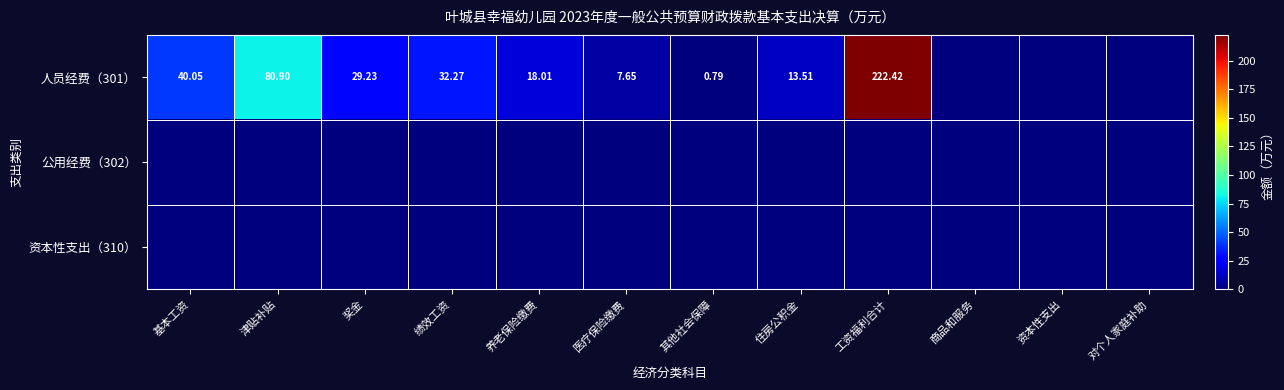

At which category is the sum across all series the highest?

工资福利合计